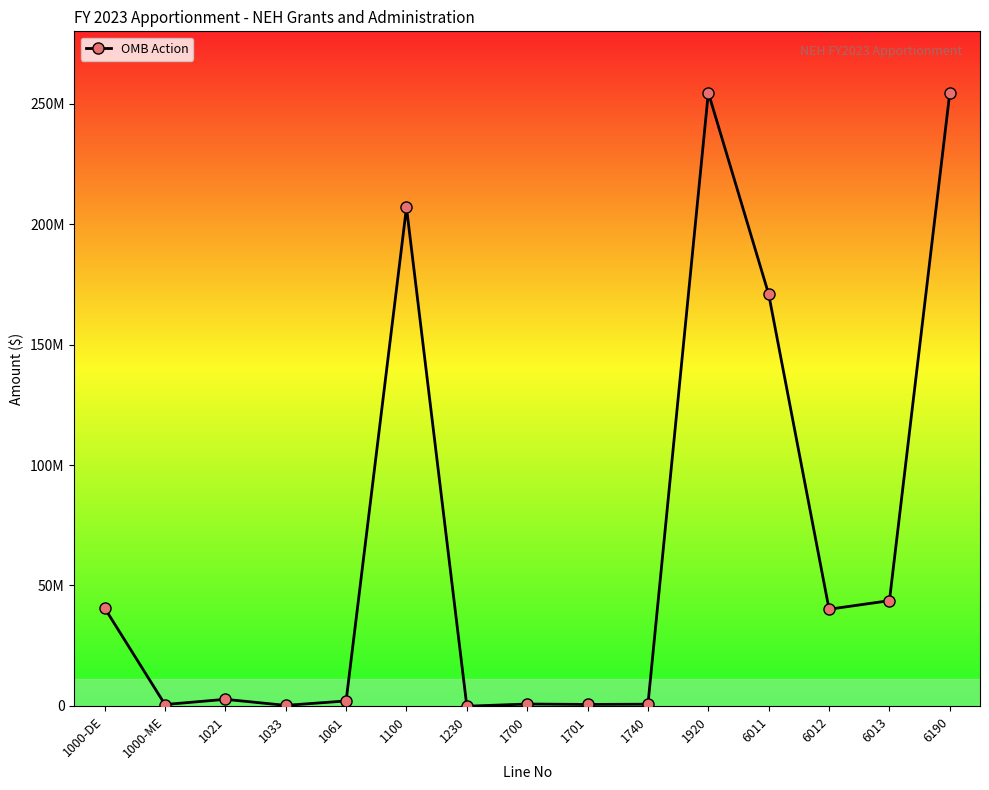

Is this an area chart (filled region under the line)?

No